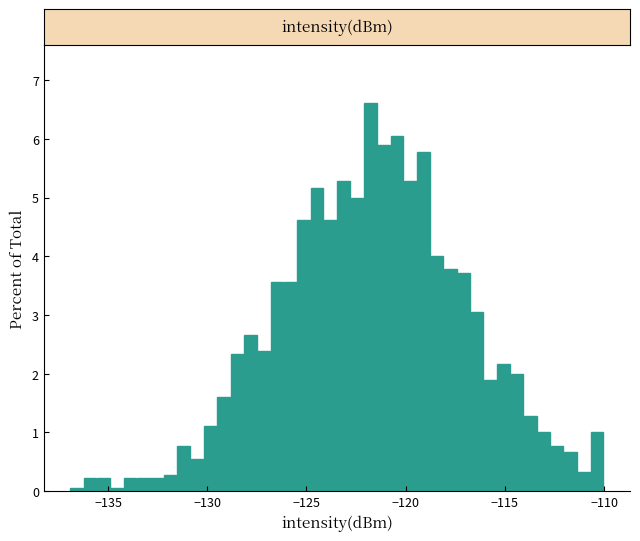

Around what value on the x-axis is the tallest bar? Give the approximate position of its centre, as read against the axis.

-122.0